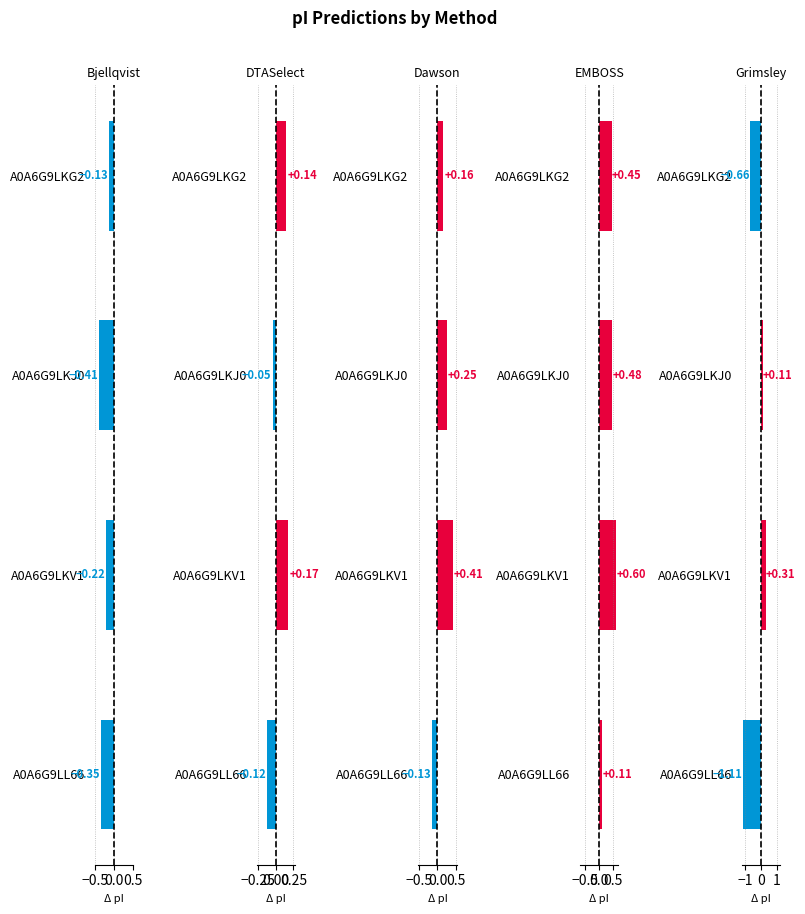

Reading left to right, what are all the values shown in this chart?

Bjellqvist: -0.1	-0.4	-0.2	-0.4
DTASelect: 0.1	-0.0	0.2	-0.1
Dawson: 0.2	0.2	0.4	-0.1
EMBOSS: 0.5	0.5	0.6	0.1
Grimsley: -0.7	0.1	0.3	-1.1